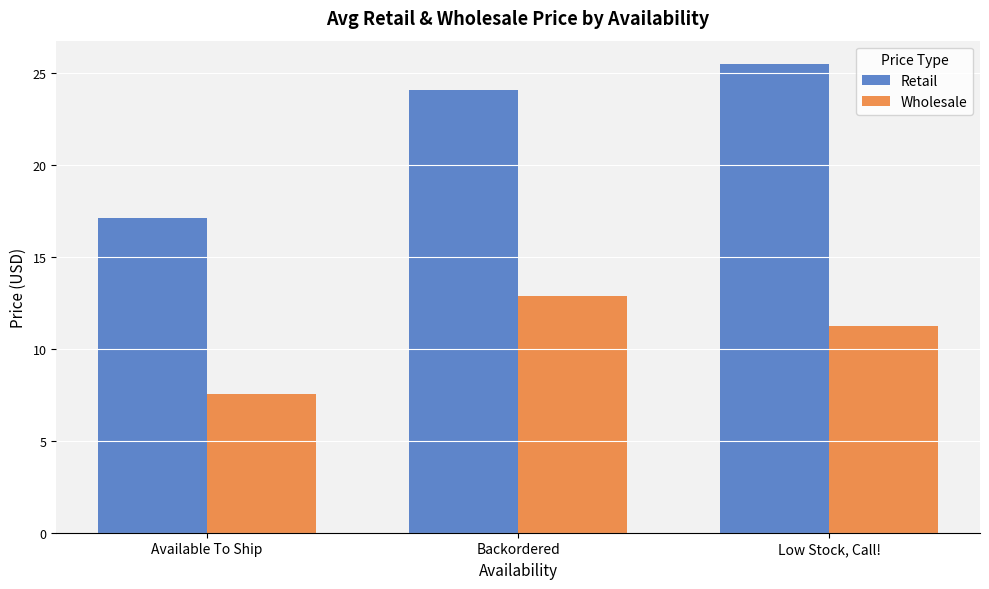

Rank the categories by Wholesale value from lowest to highest.

Available To Ship, Low Stock, Call!, Backordered